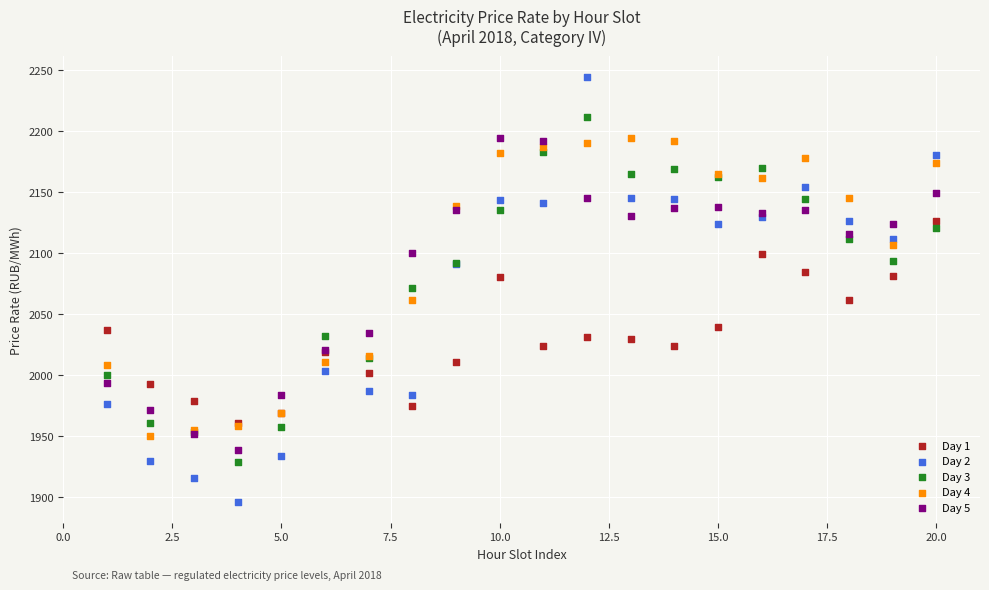

Which series contains the highest Y value?

Day 2